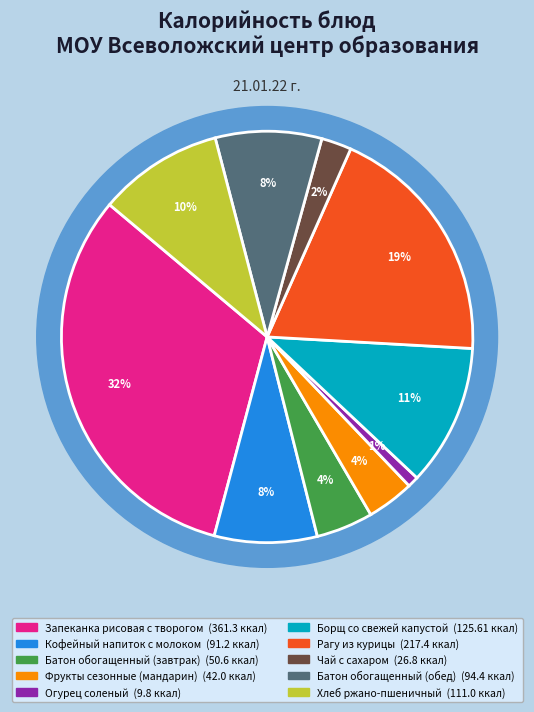

How many segments does this pie chart have?

10